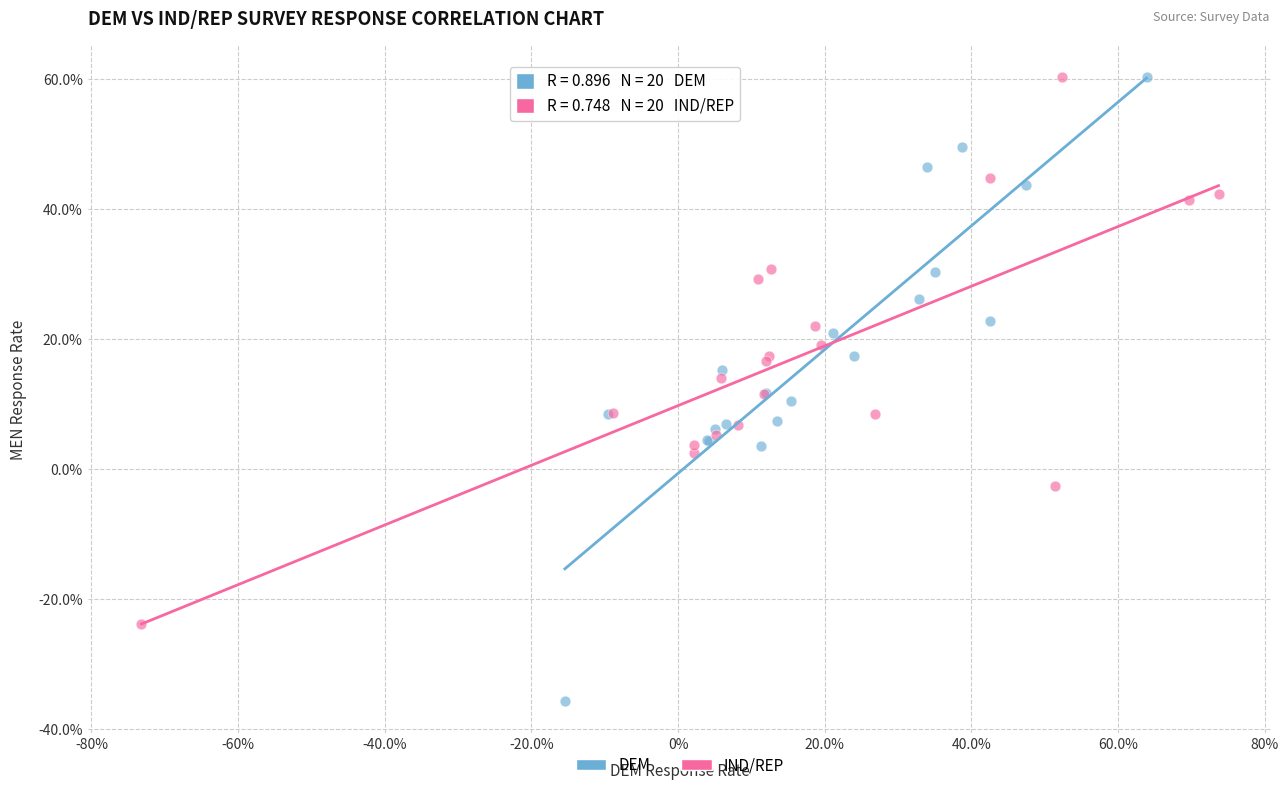

What are all the series names shown in the legend?

DEM, IND/REP